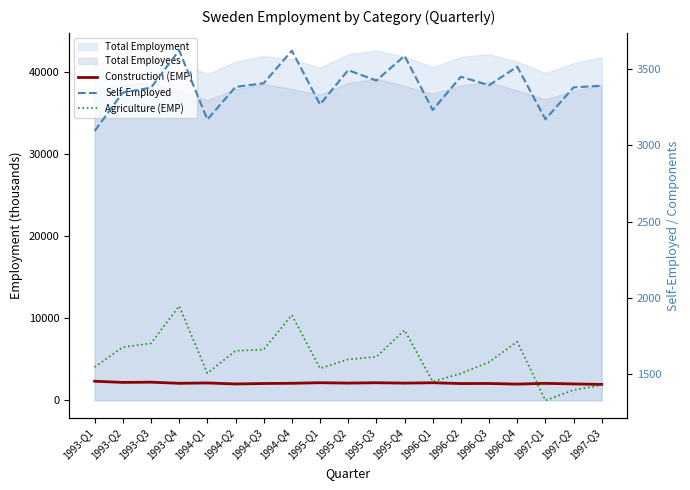

The Construction (EMP) series shows 3002 at 1994-Q3. True or false?

False